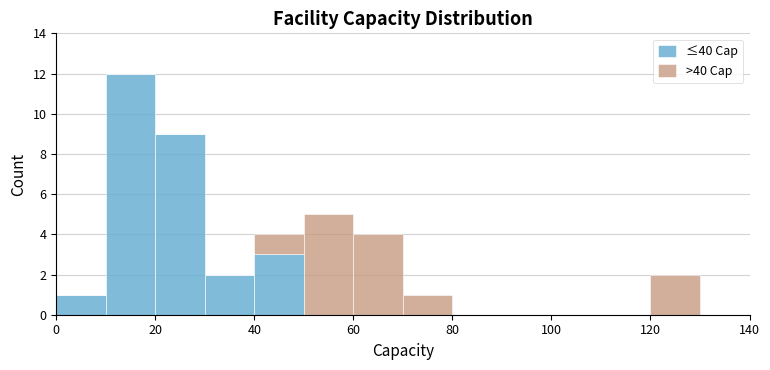

Reading left to right, transcribe this chart: for each stacked bar, give the range it covers on the x-axis and its total height. The values are not printed on the chart, so give them approximately, as read against the axis.

0 to 10: 1
10 to 20: 12
20 to 30: 9
30 to 40: 2
40 to 50: 4
50 to 60: 5
60 to 70: 4
70 to 80: 1
80 to 90: 0
90 to 100: 0
100 to 110: 0
110 to 120: 0
120 to 130: 2
130 to 140: 0